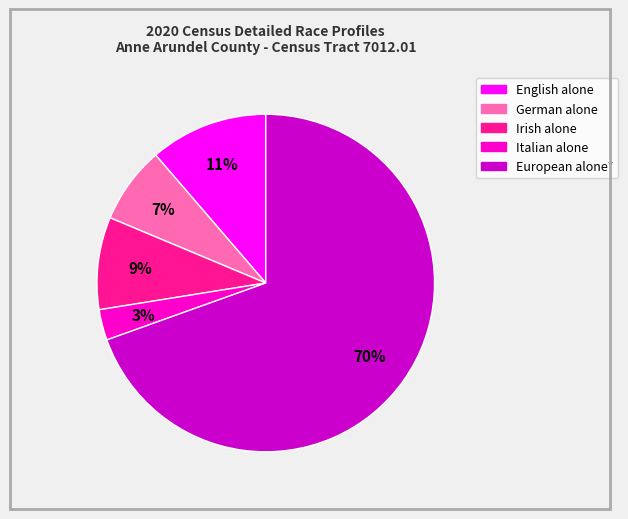

What percentage is the Irish alone slice, to the nearest percent?

9%